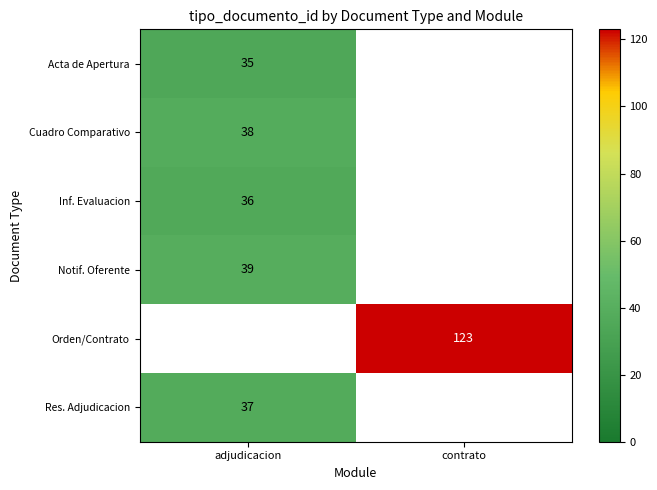

At how many categories does at least one series exceed 67?

1